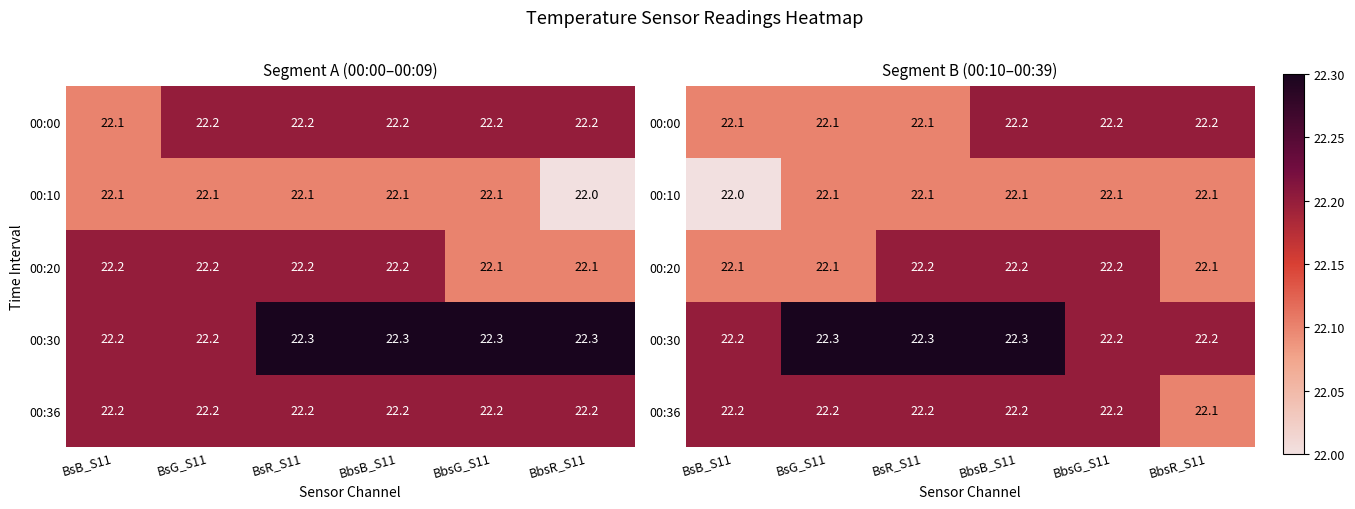

Is it true that 00:10 equals 22.1 at BbsB_S11?

True